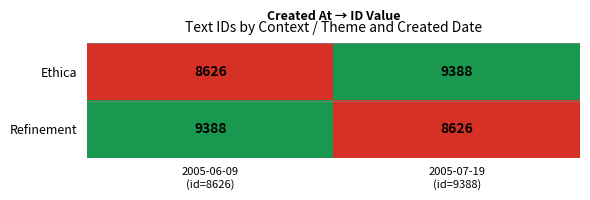

What is the smallest value displayed?

8626